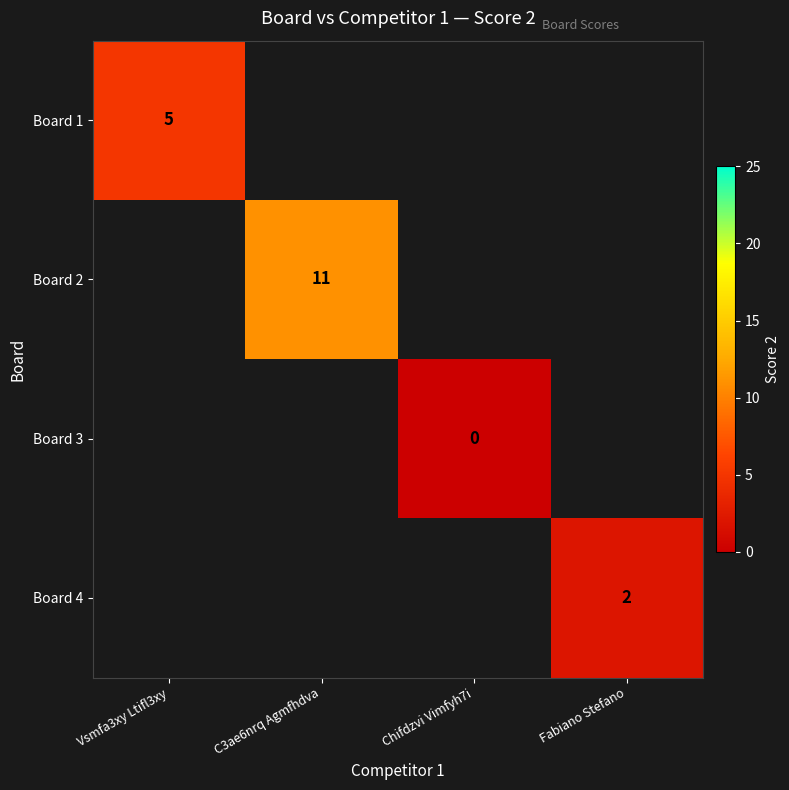

Is it true that Board 2 equals 8 at C3ae6nrq Agmfhdva?

False